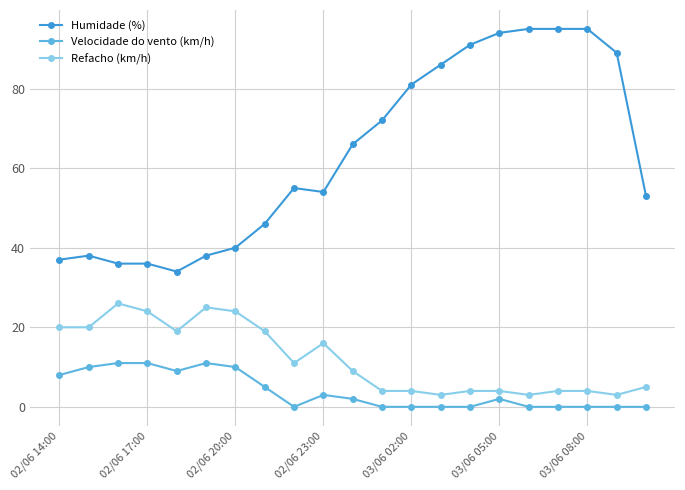

What is the sum of all Refacho (km/h) values?

251